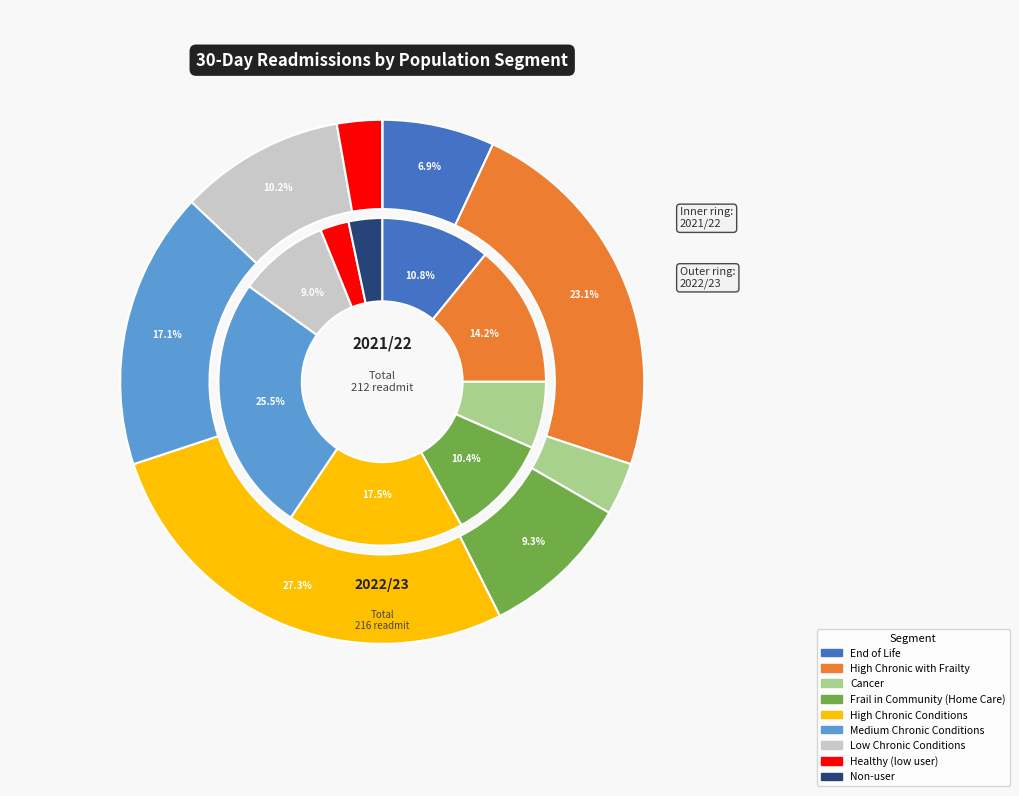

Count the number of slices in the pie.

9